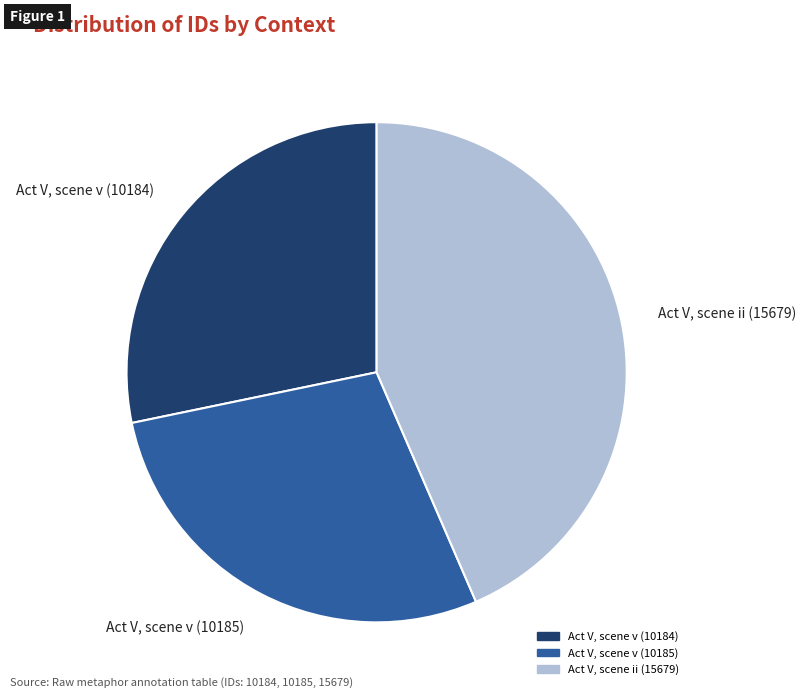

What is the largest slice in the pie chart?

Act V, scene ii (15679)